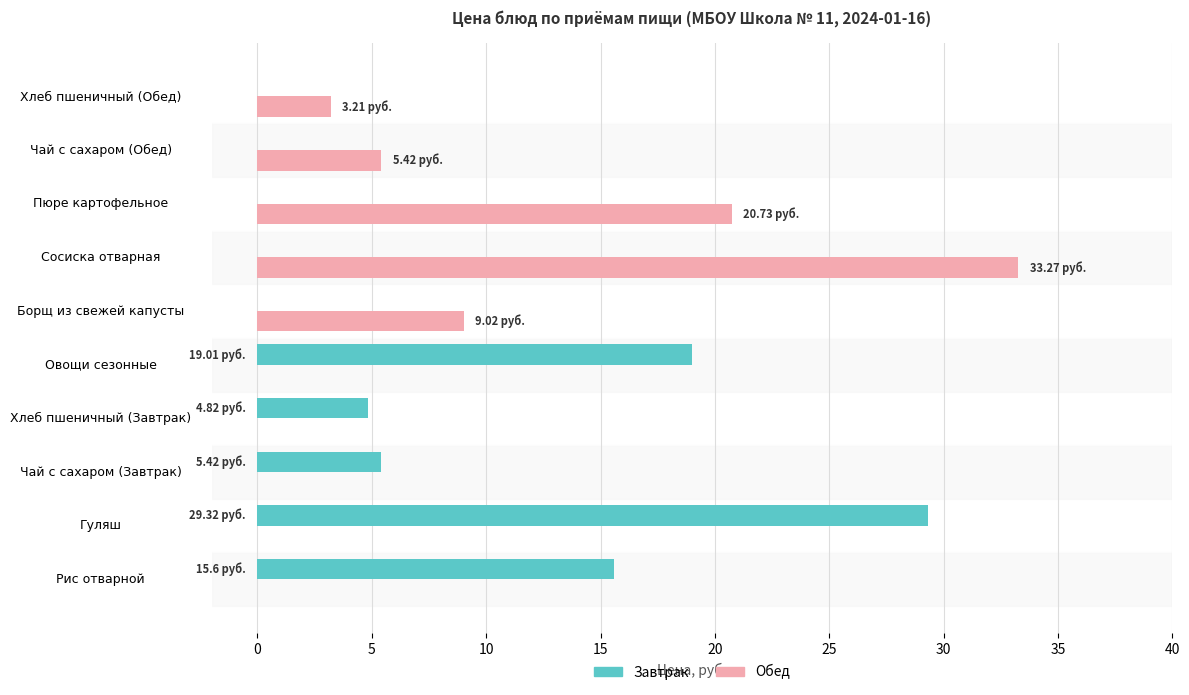

At which label is Завтрак closest to 14?

Рис отварной